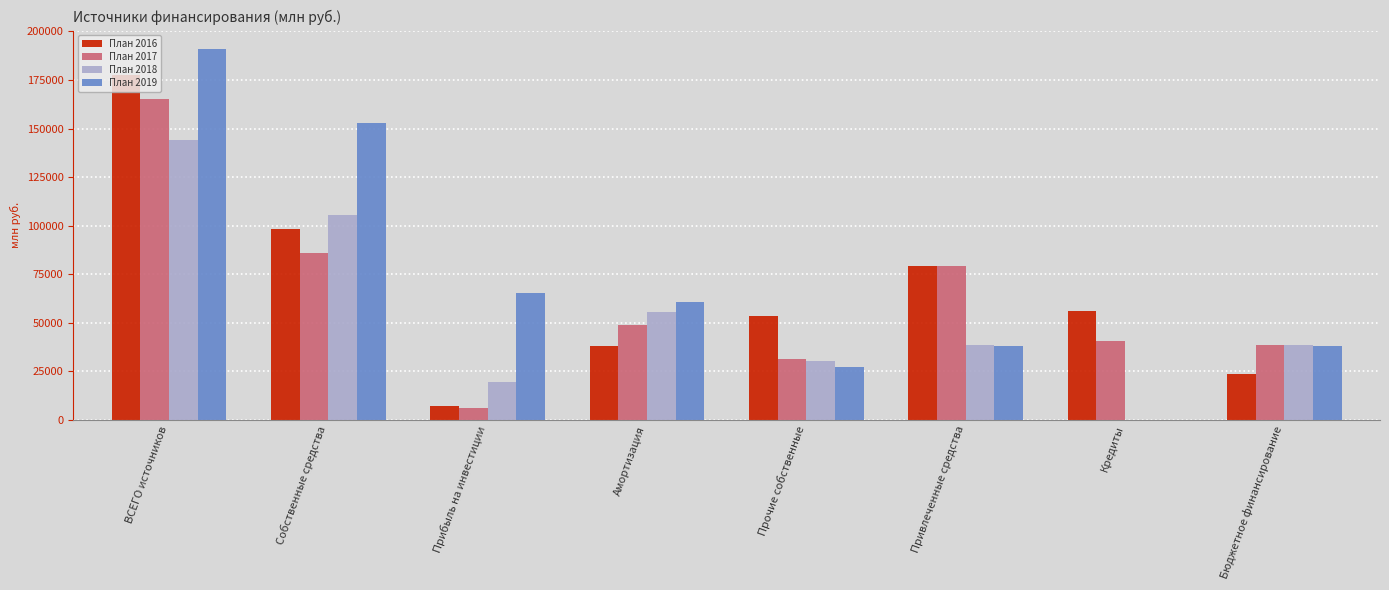

What is the sum of the План 2016 values at Привлеченные средства and Амортизация?

117452.1